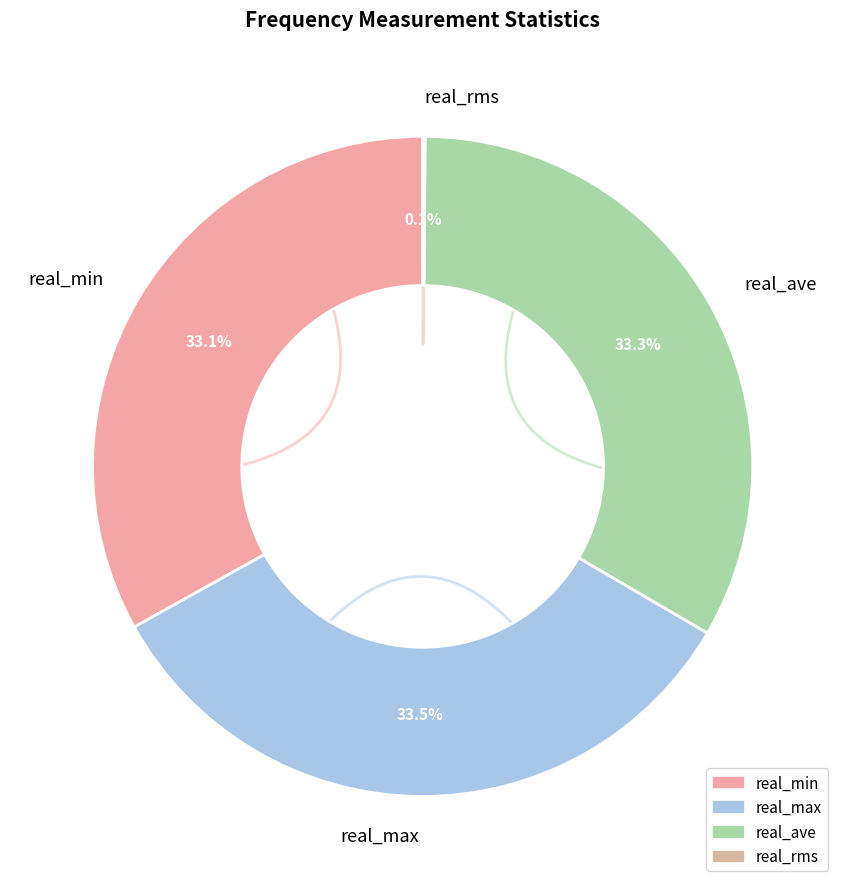

Does any single category account for the majority?

No